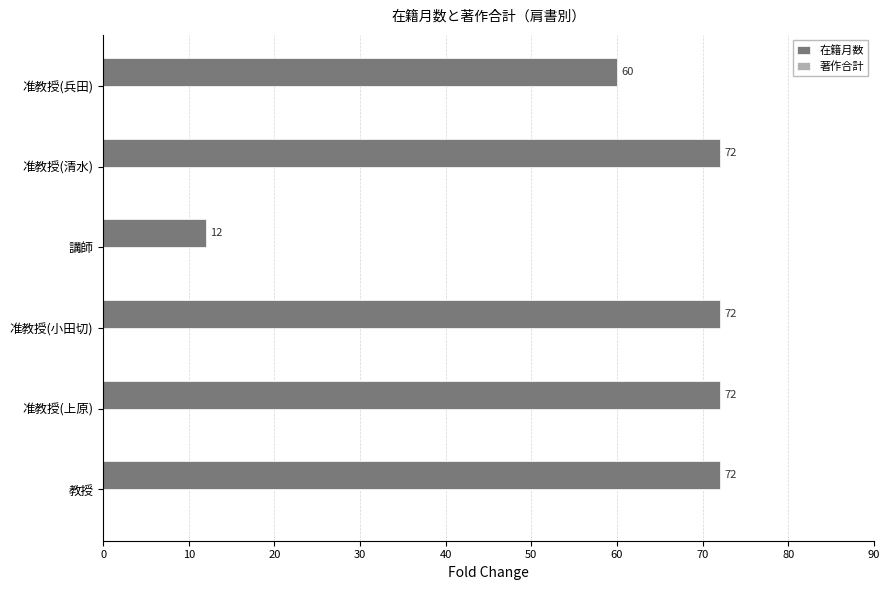

Between 講師 and 准教授(清水), which is larger?

准教授(清水)